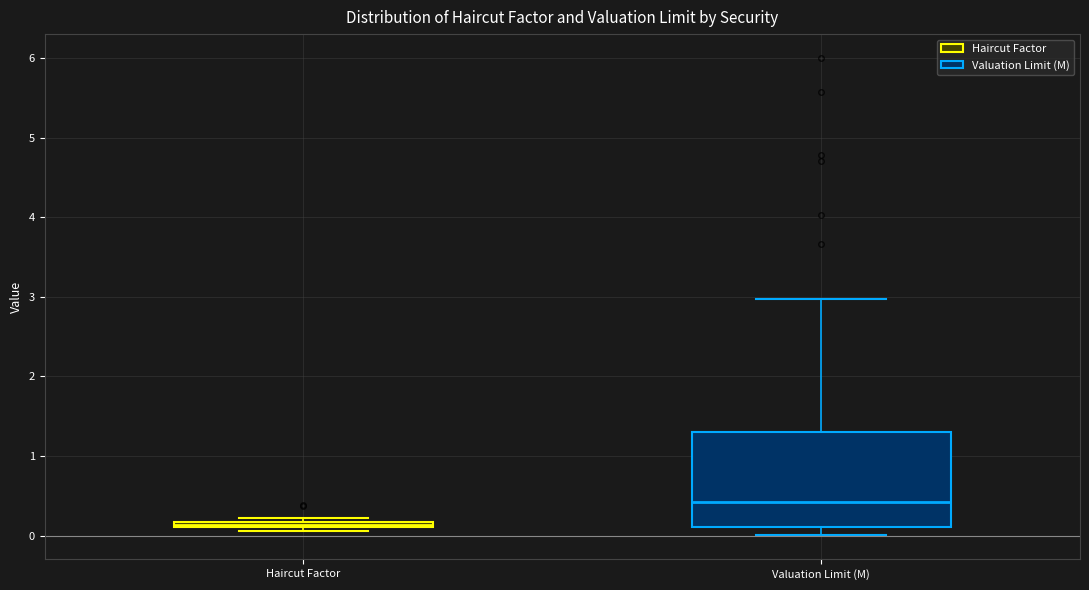

Which box is the tallest, from its lower edge to its upper edge?

Valuation Limit (M)